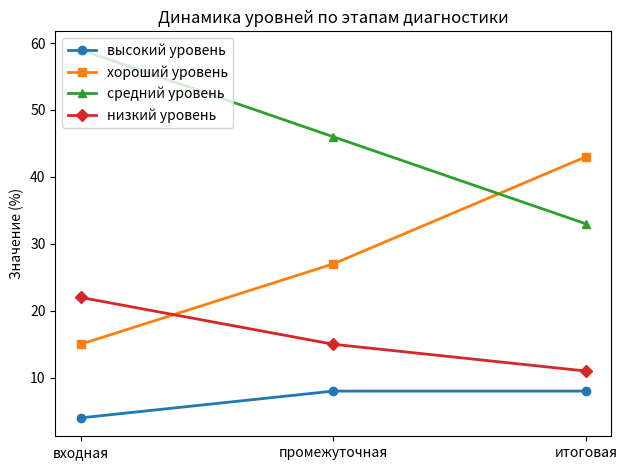

What is the sum of the средний уровень values at итоговая and промежуточная?

79